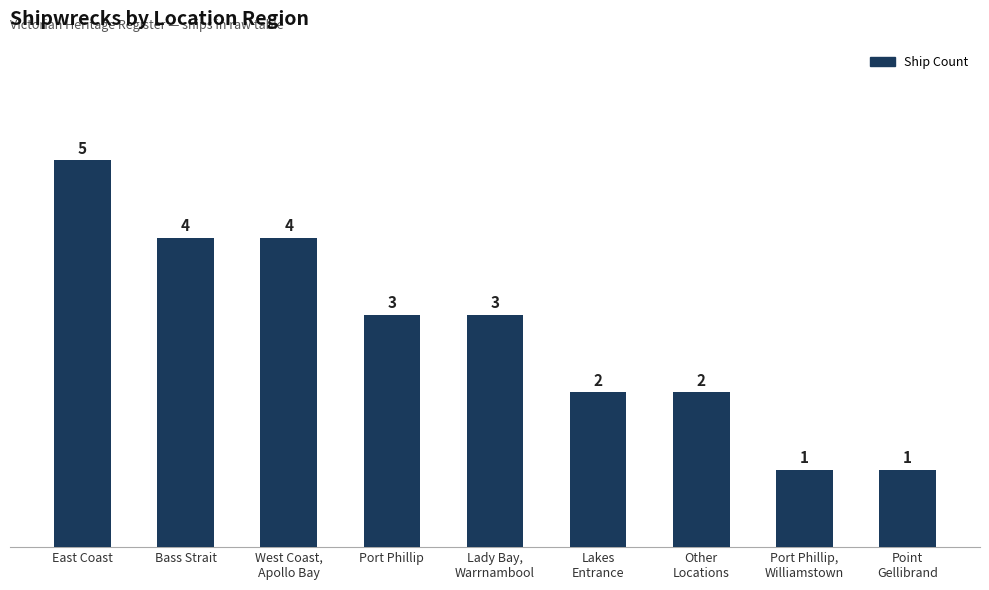

What is the sum of the values at East Coast and Port Phillip?

8